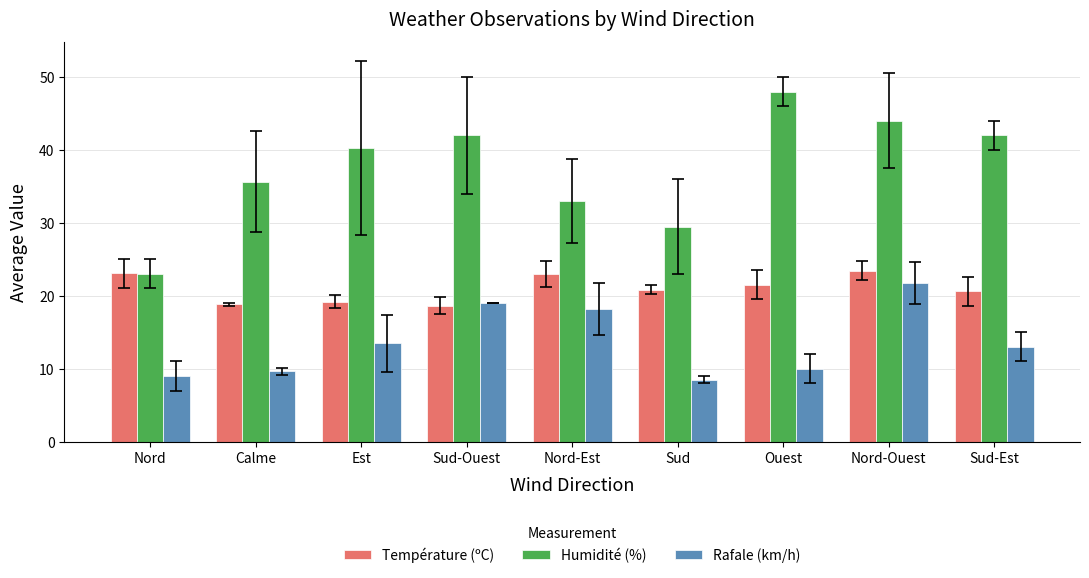

What position from the right is Nord-Ouest?

2